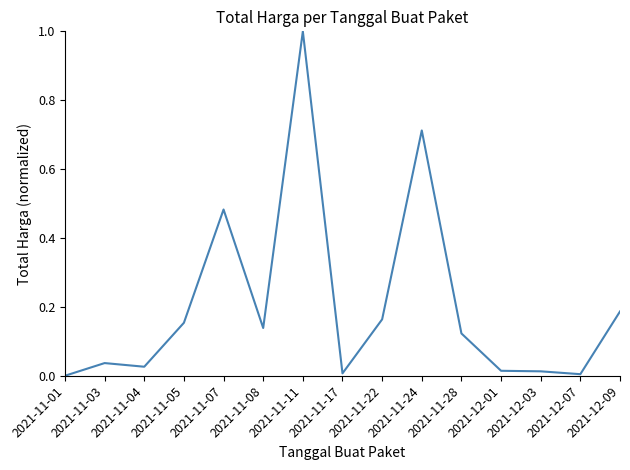

The chart shows a value of 0.0 at 2021-11-03. True or false?

True